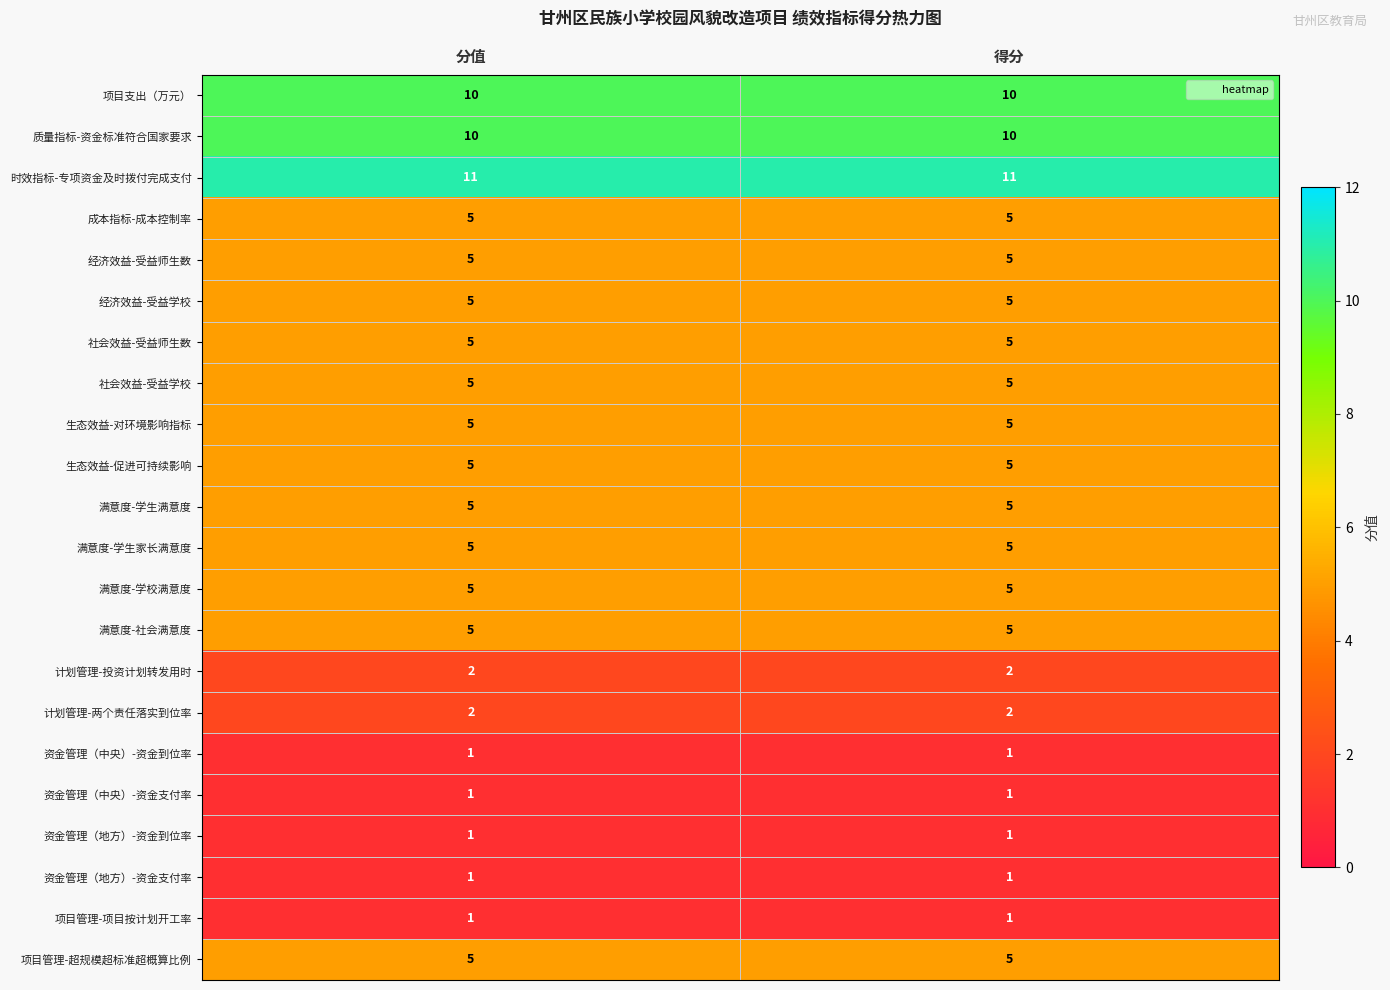

Which series has the largest total across all categories?

时效指标-专项资金及时拨付完成支付